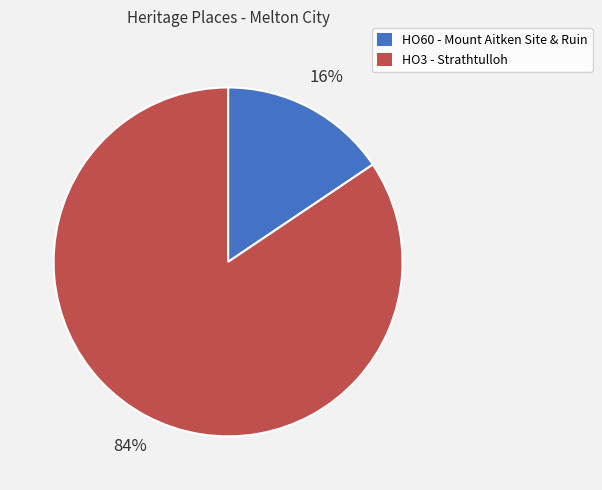

How many segments does this pie chart have?

2